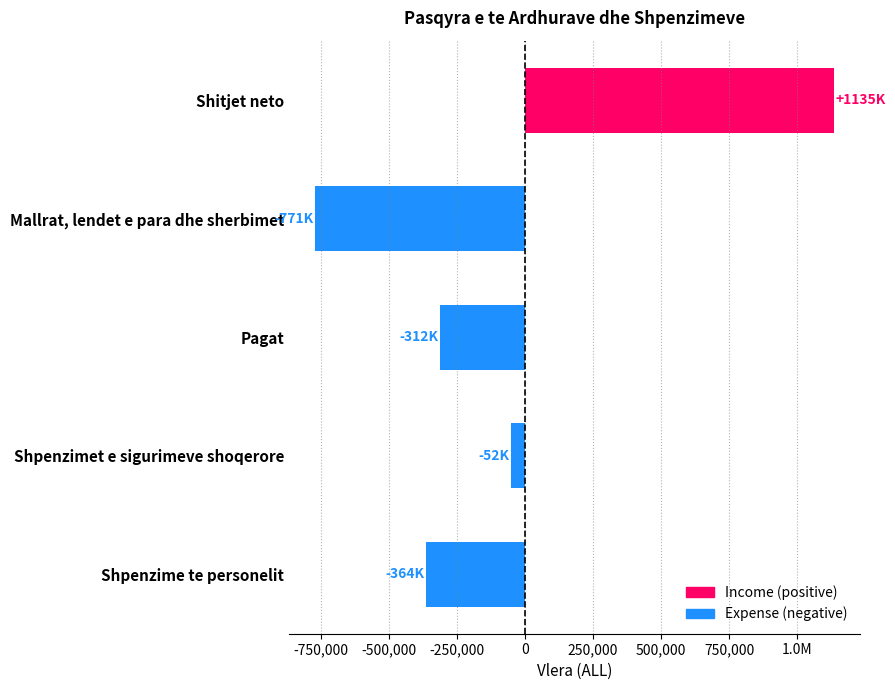

Does the chart contain any negative values?

Yes